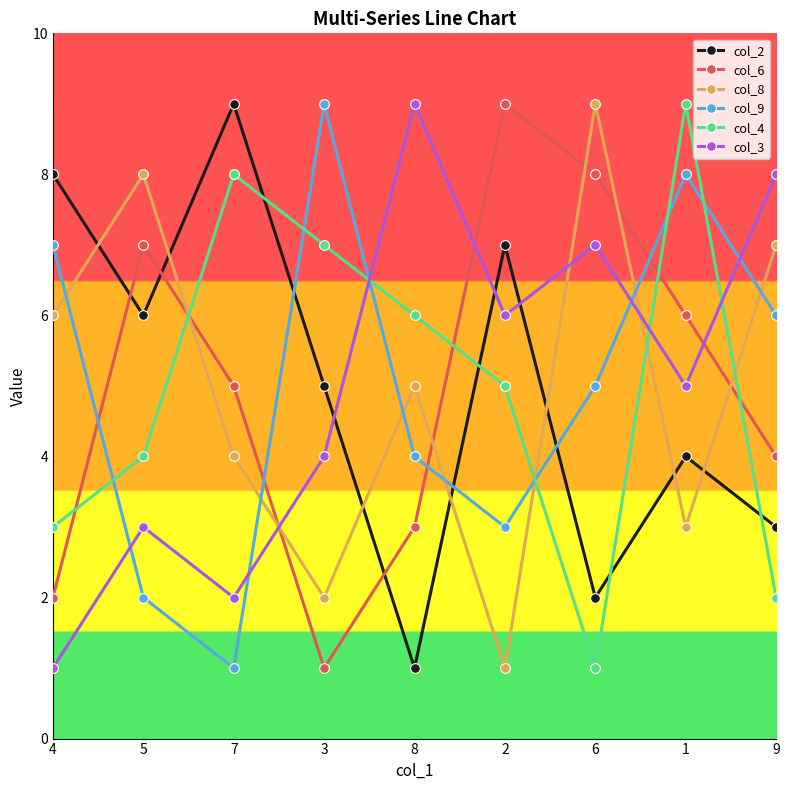

What is the smallest value displayed?

1